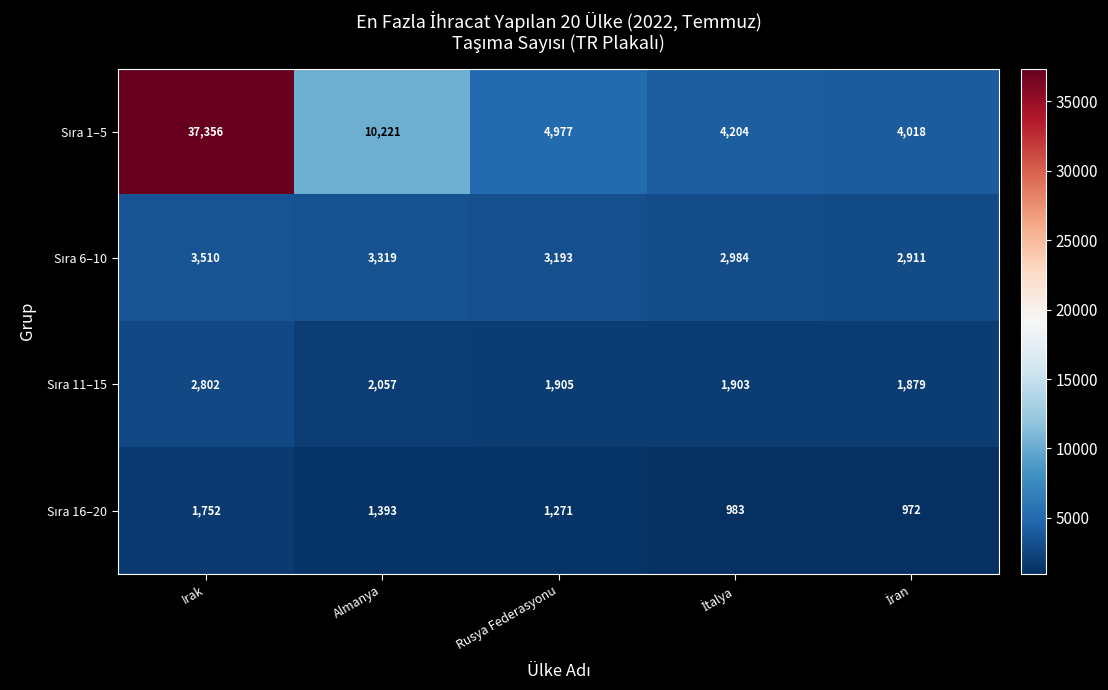

What is the greatest value displayed?

37356